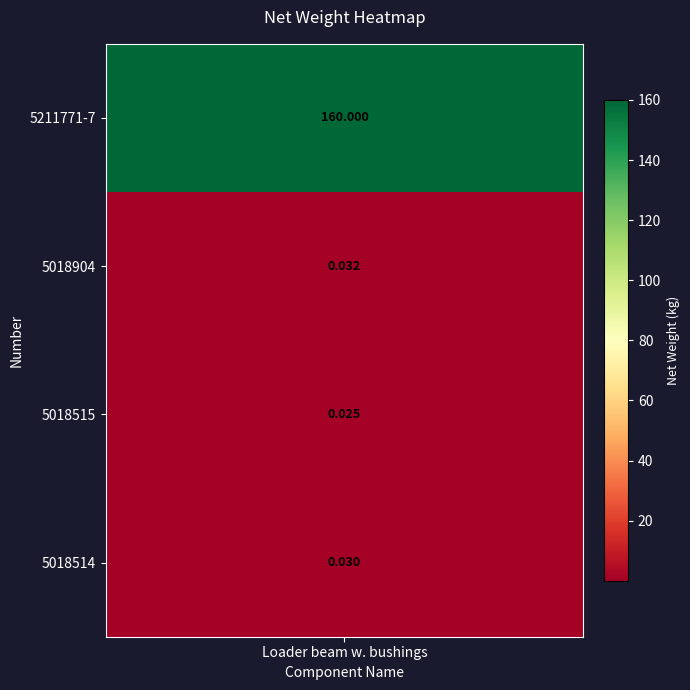

The chart shows a value of 0.0 at 3. True or false?

True